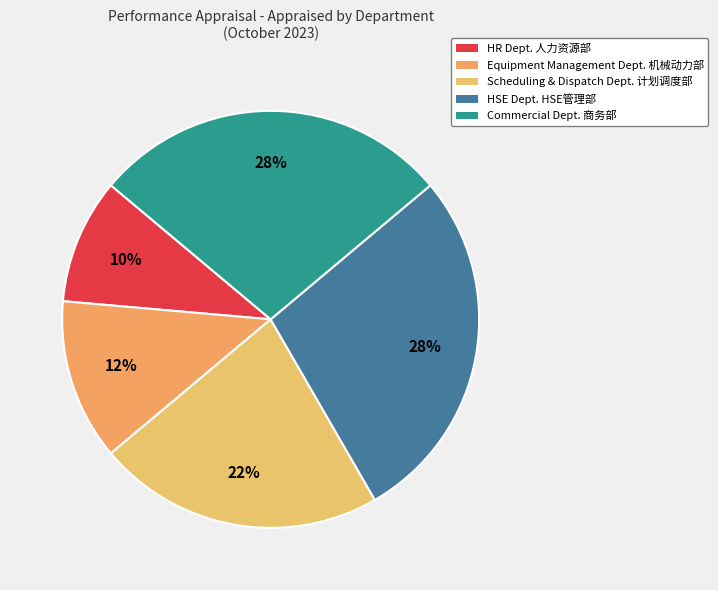

Is there a majority slice in this chart?

No